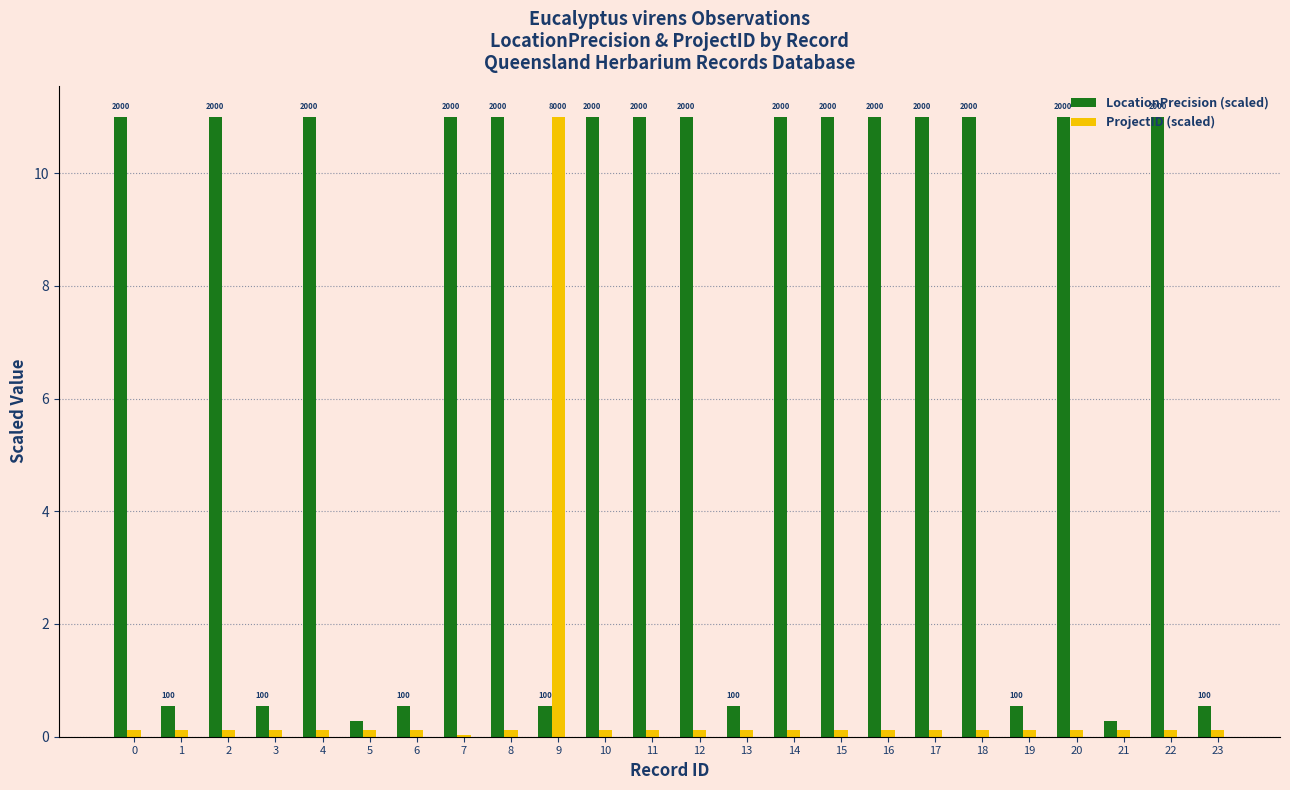

What is the average value of the ProjectID (scaled) series?

0.6